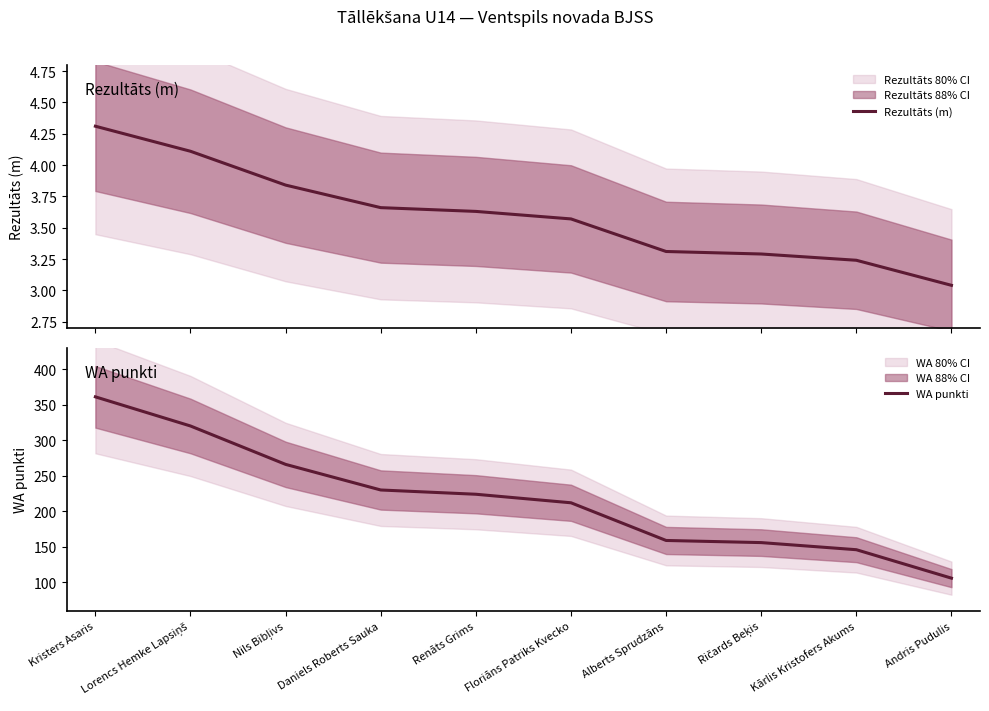

List the series in order of their peak value, highest first.

WA punkti, Rezultāts (m)